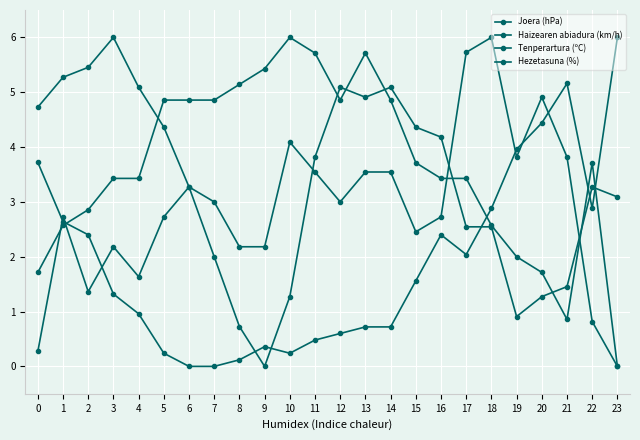

Reading right to left, what are all the values shown in this chart?

Joera (hPa): 23=3.1	22=3.3	21=1.5	20=1.3	19=0.9	18=2.5	17=2.5	16=4.2	15=4.4	14=5.1	13=4.9	12=5.1	11=3.8	10=1.3	9=0.0	8=0.7	7=2.0	6=3.3	5=4.4	4=5.1	3=6.0	2=5.5	1=5.3	0=4.7
Haizearen abiadura (km/h): 23=0.0	22=0.8	21=3.8	20=4.9	19=3.8	18=6.0	17=5.7	16=2.7	15=2.5	14=3.5	13=3.5	12=3.0	11=3.5	10=4.1	9=2.2	8=2.2	7=3.0	6=3.3	5=2.7	4=1.6	3=2.2	2=1.4	1=2.7	0=0.3
Tenperartura (ºC): 23=6.0	22=2.9	21=5.2	20=4.4	19=4.0	18=2.9	17=2.0	16=2.4	15=1.6	14=0.7	13=0.7	12=0.6	11=0.5	10=0.2	9=0.4	8=0.1	7=0.0	6=0.0	5=0.2	4=1.0	3=1.3	2=2.4	1=2.6	0=3.7
Hezetasuna (%): 23=0.0	22=3.7	21=0.9	20=1.7	19=2.0	18=2.6	17=3.4	16=3.4	15=3.7	14=4.9	13=5.7	12=4.9	11=5.7	10=6.0	9=5.4	8=5.1	7=4.9	6=4.9	5=4.9	4=3.4	3=3.4	2=2.9	1=2.6	0=1.7